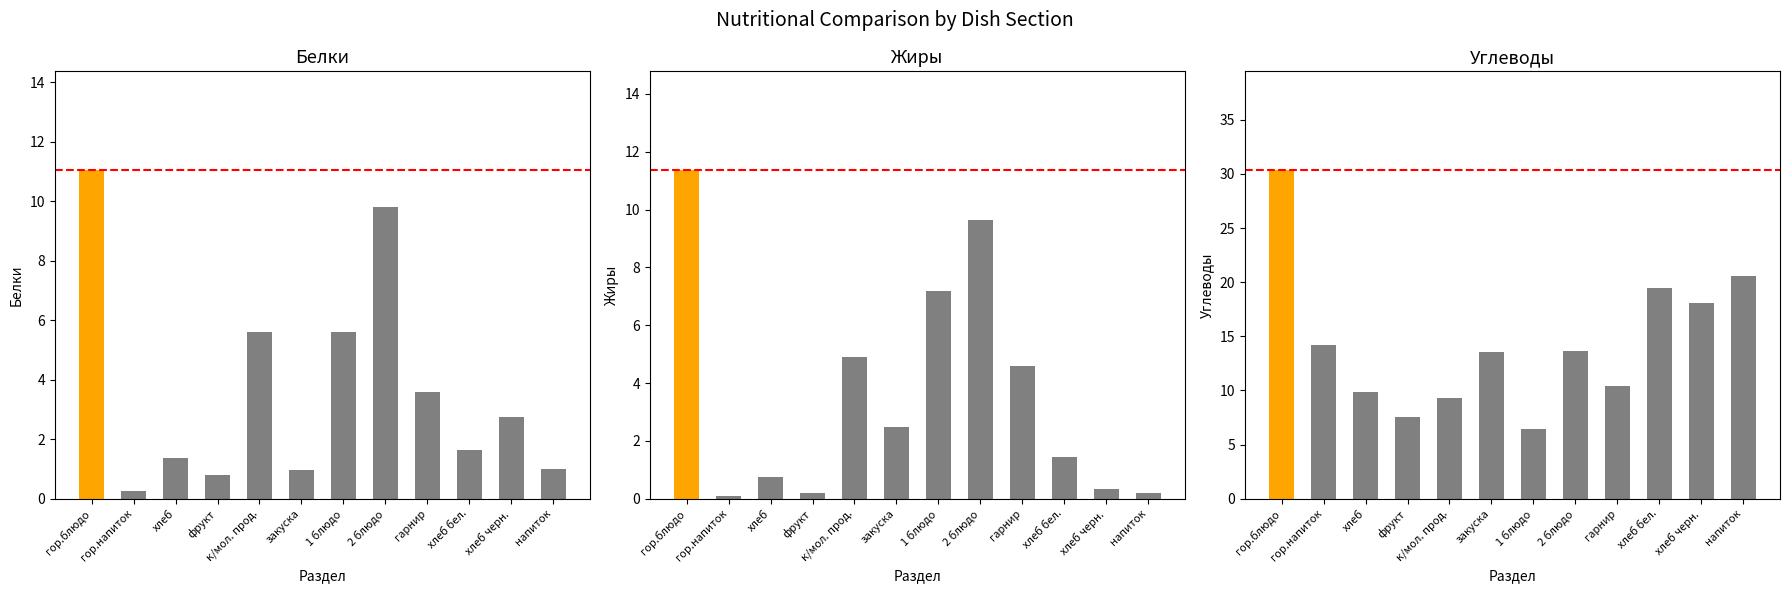

What is the difference between the Углеводы values at хлеб and гор.блюдо?

20.5